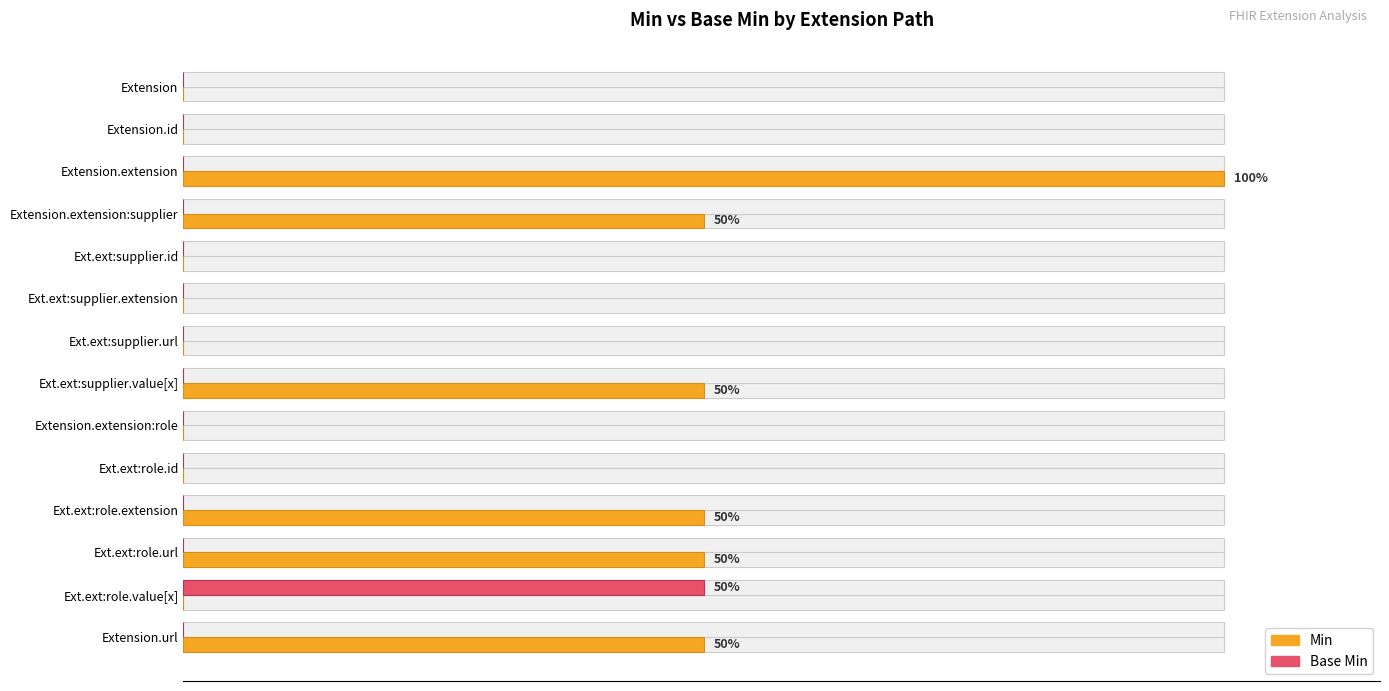

How many bars are there in each group?

2